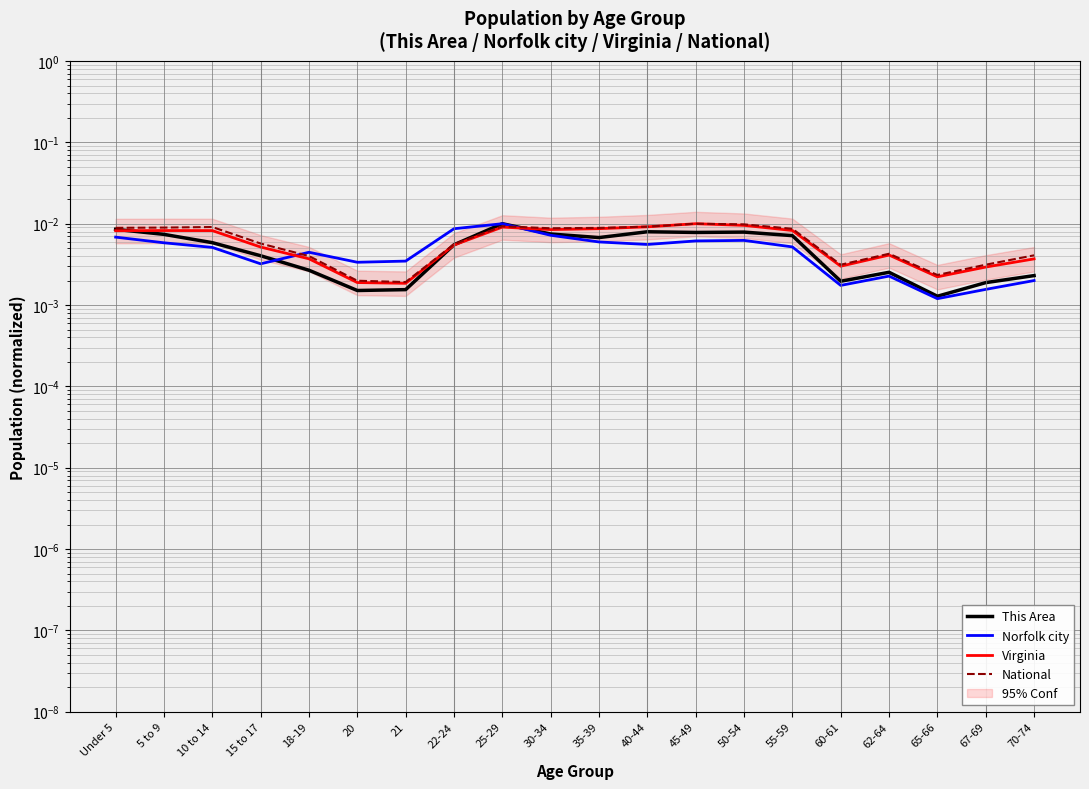

True or false: Virginia has more than 1 points higher than both neighbors.

True